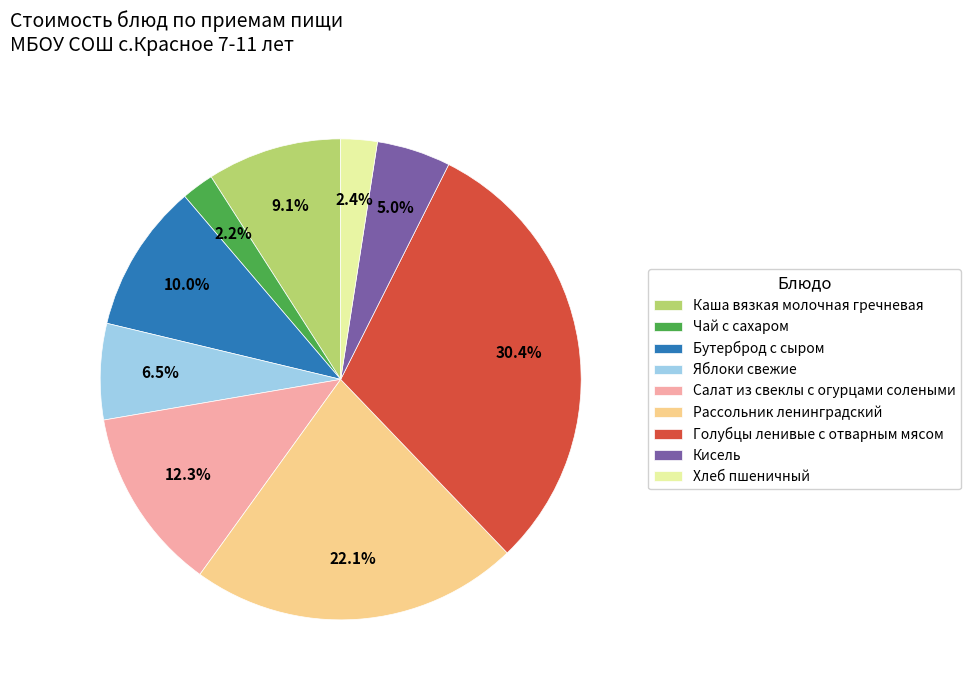

What portion of the pie excludes Салат из свеклы с огурцами солеными?

87.7%